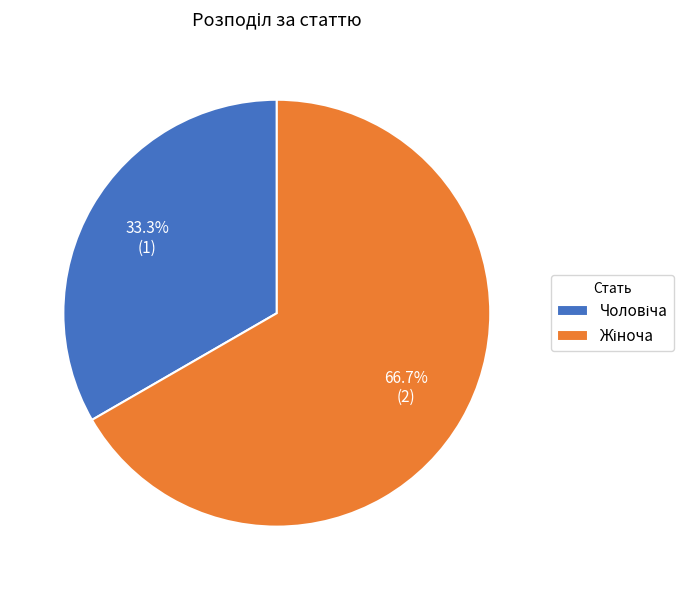

Is there a majority slice in this chart?

Yes